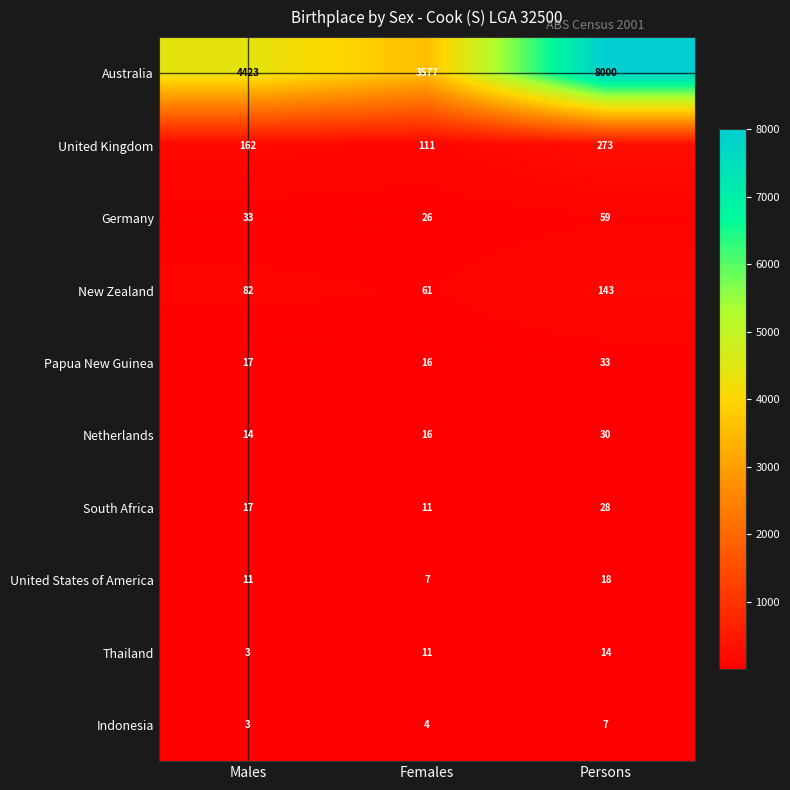

How many data points in Australia are less than 4423?

1